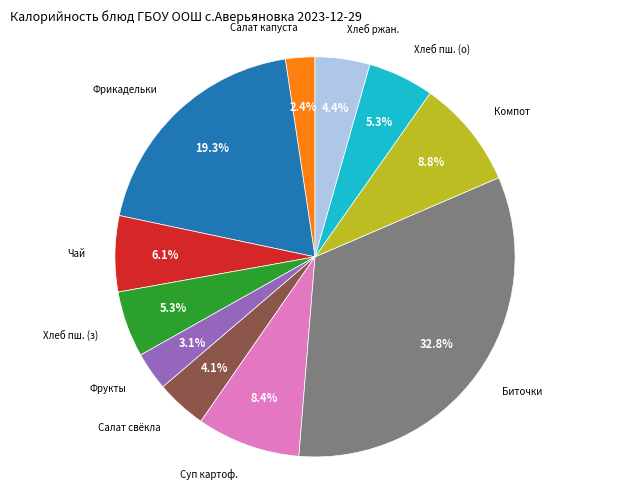

Is there any slice that represents more than half of the pie?

No